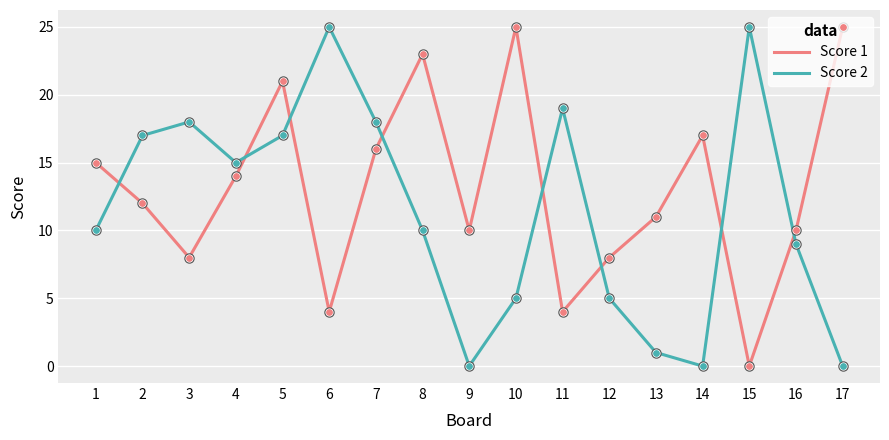

Which series has the largest total across all categories?

Score 1